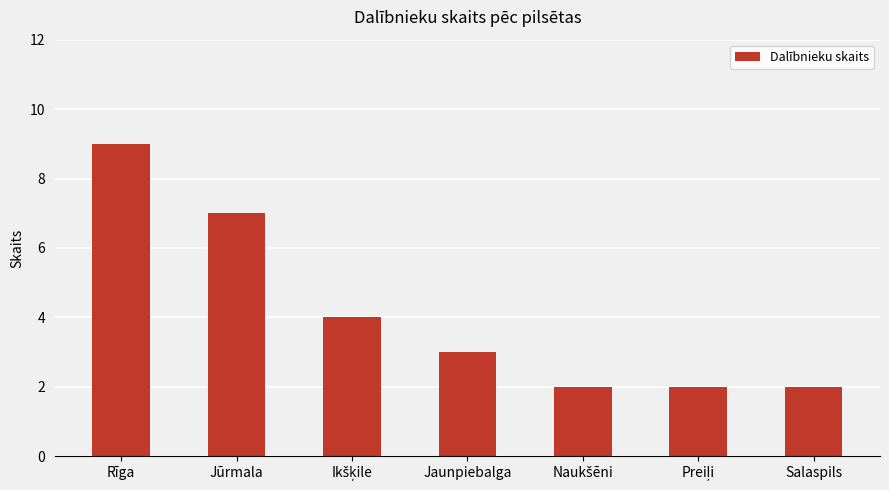

Reading left to right, what are all the values shown in this chart?

9	7	4	3	2	2	2